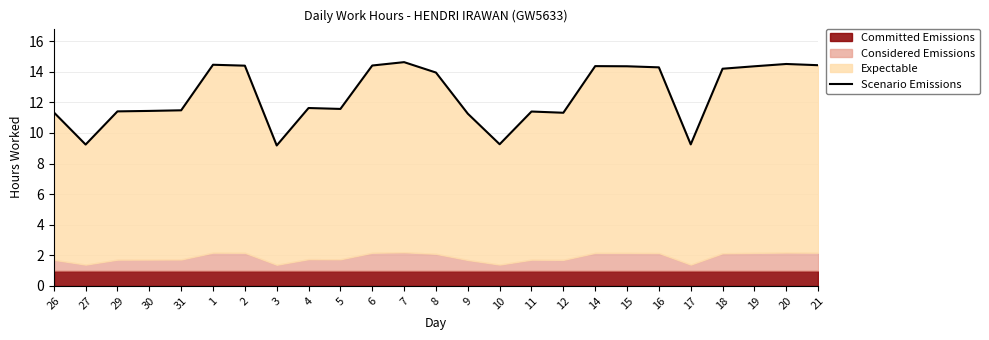

Rank the categories by value from lowest to highest.

3, 27, 17, 10, 9, 12, 26, 11, 29, 30, 31, 5, 4, 8, 18, 16, 15, 19, 14, 2, 6, 21, 1, 20, 7